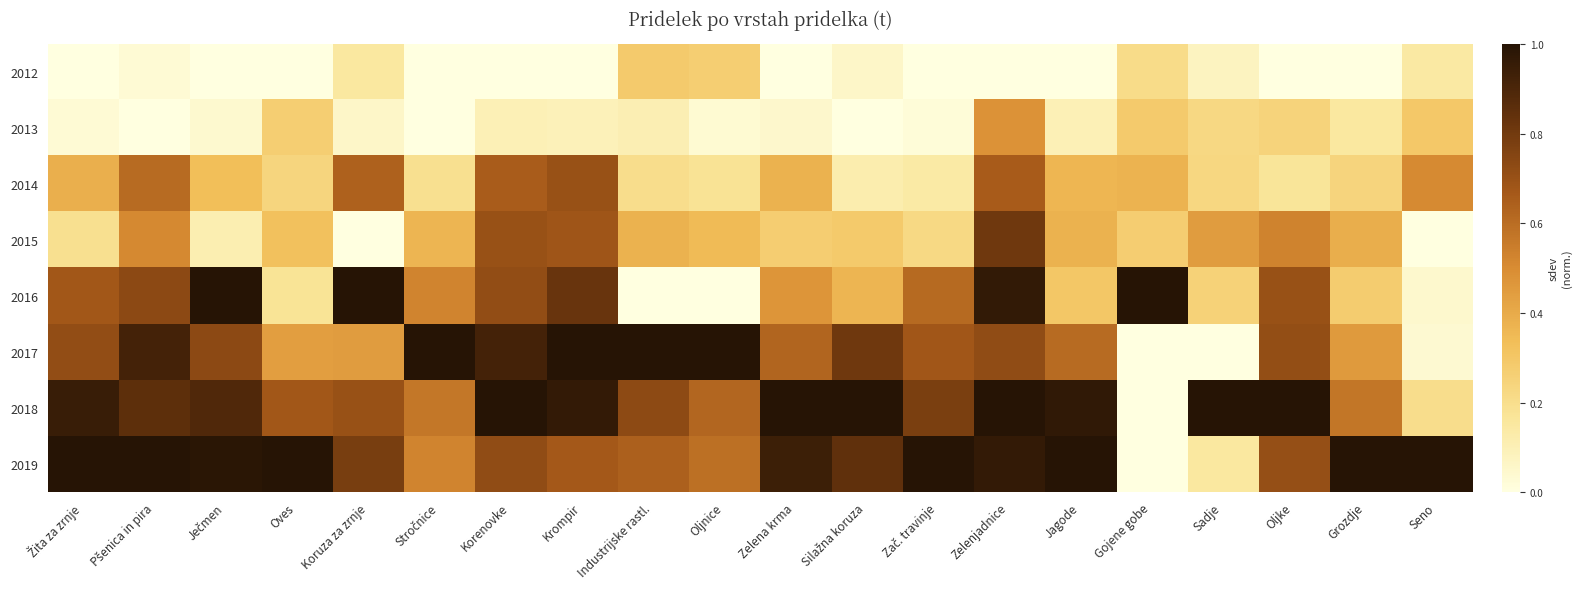

At which category is the sum across all series the highest?

Zelenjadnice